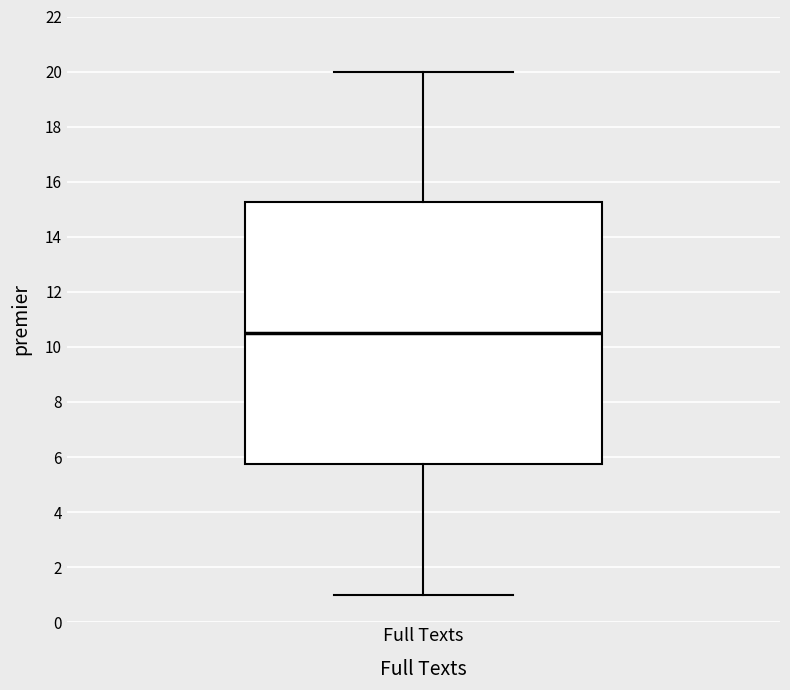

Where does the median line of the box for Full Texts sit on the y-axis? The values are not printed on the chart, so give them approximately, as read against the axis.

10.6